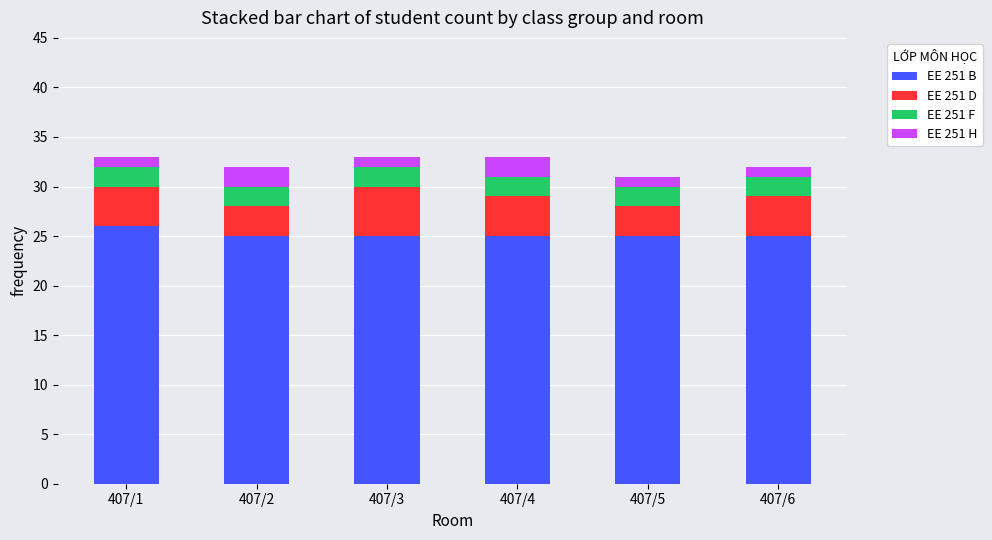

Is it true that EE 251 B equals 25 at 407/3?

True